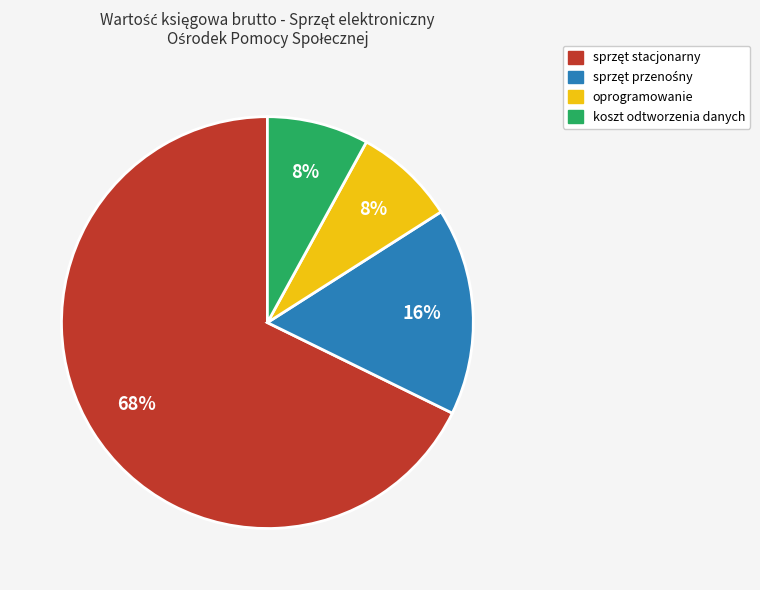

Is there a majority slice in this chart?

Yes